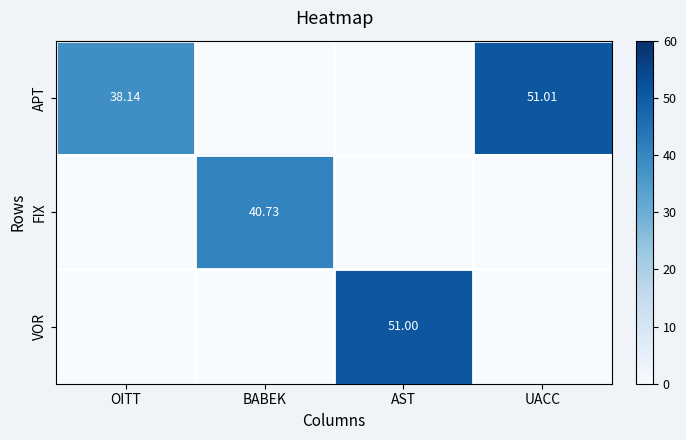

Rank the categories by VOR value from lowest to highest.

OITT, BABEK, UACC, AST